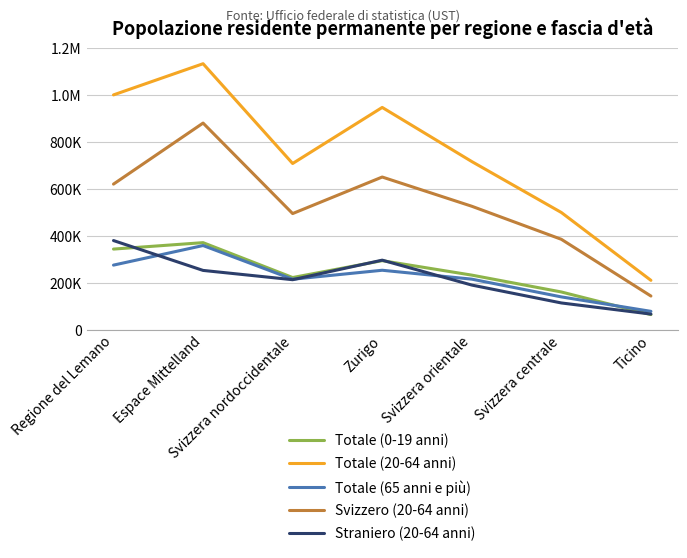

What is the spread (max minus min) of values at Svizzera centrale?

385585